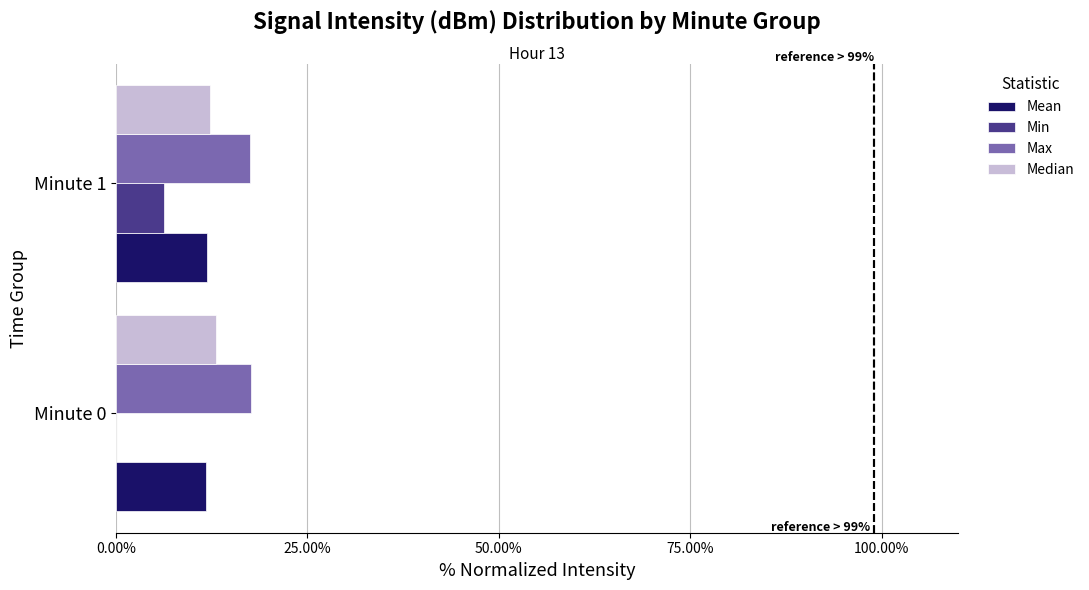

What is the sum of all Median values?

25.5